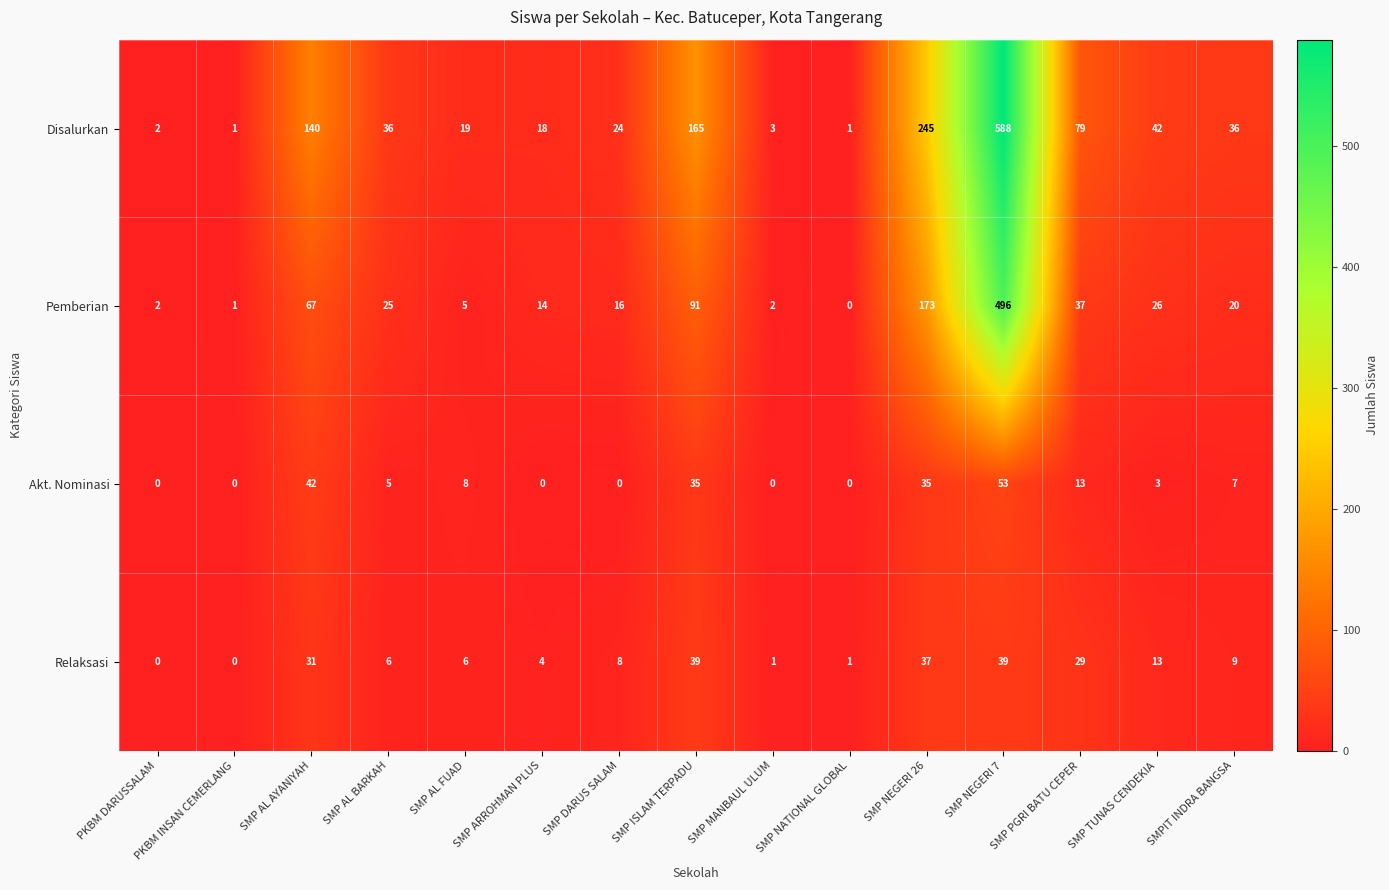

Which category has the highest value across all series?

SMP NEGERI 7